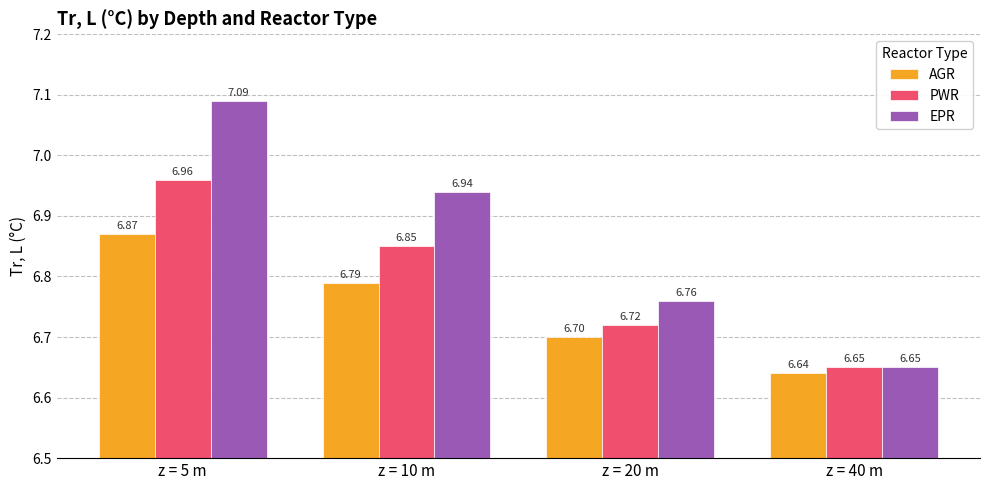

List the series in order of their peak value, highest first.

EPR, PWR, AGR